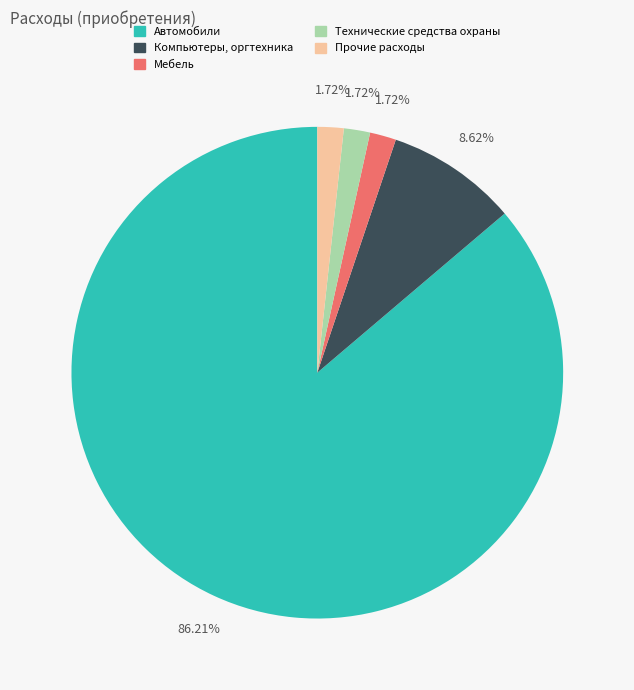

To the nearest percent, what is the combined percentage of Технические средства охраны and Прочие расходы?

3%